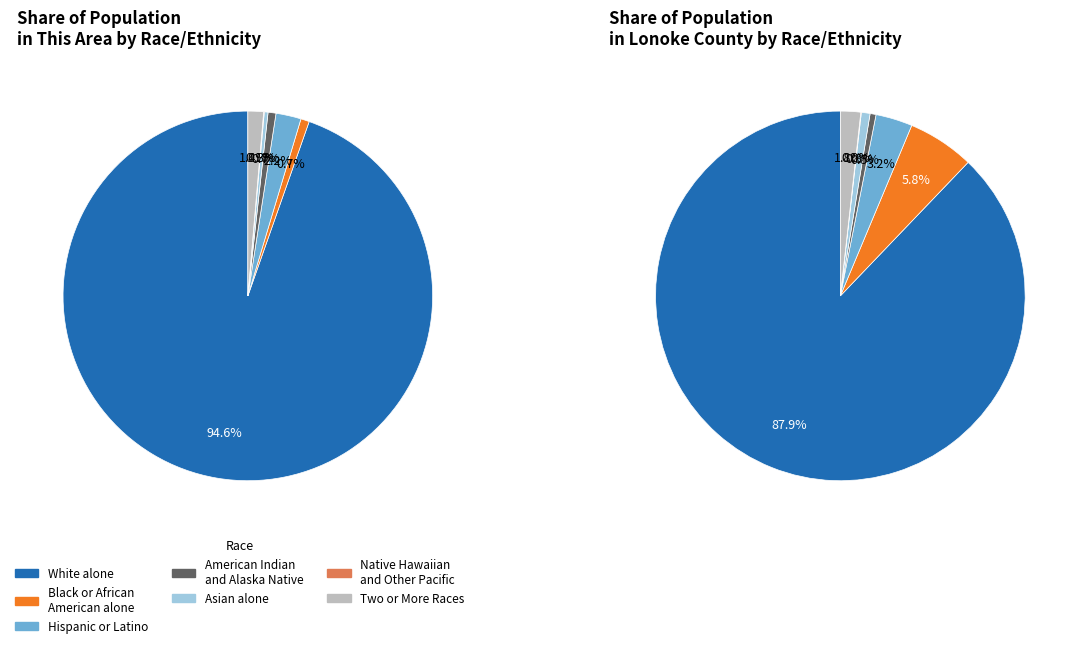

True or false: Hispanic or Latino accounts for 1% of the total.

False